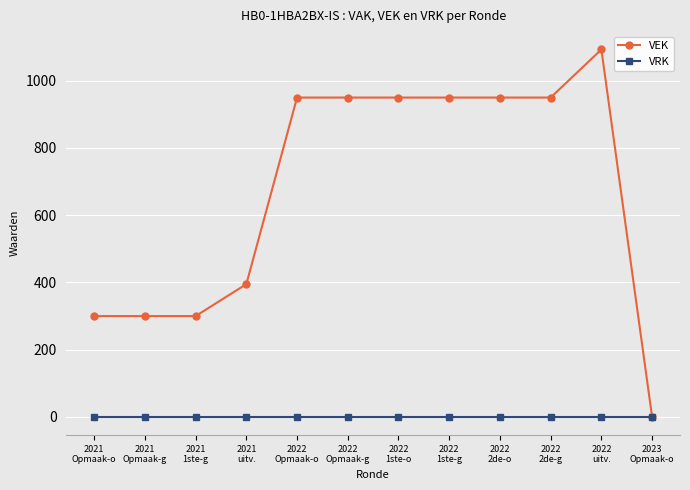

Which series has the largest total across all categories?

VEK